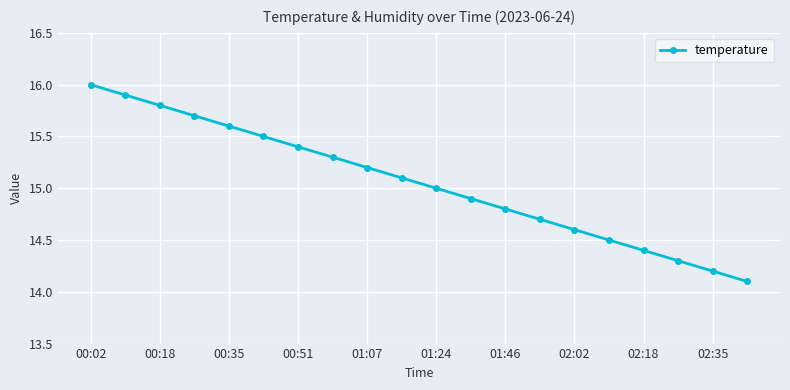

Reading left to right, what are all the values shown in this chart?

16.0	15.9	15.8	15.7	15.6	15.5	15.4	15.3	15.2	15.1	15.0	14.9	14.8	14.7	14.6	14.5	14.4	14.3	14.2	14.1